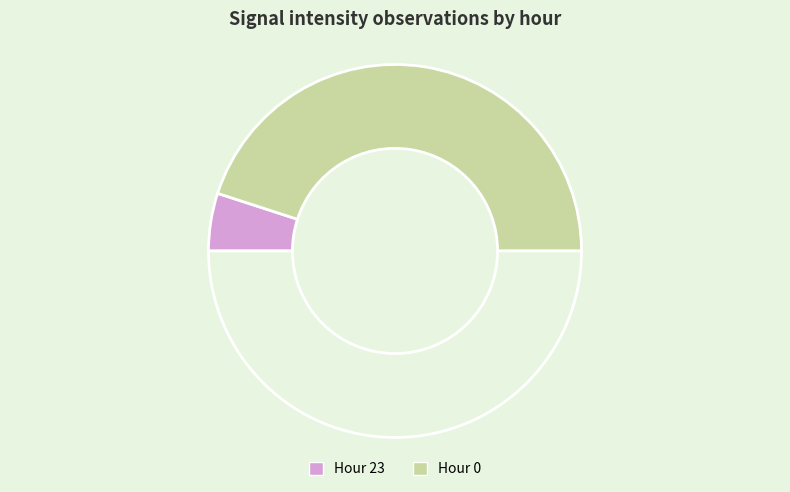

Rank the categories by value from lowest to highest.

Hour 23, Hour 0